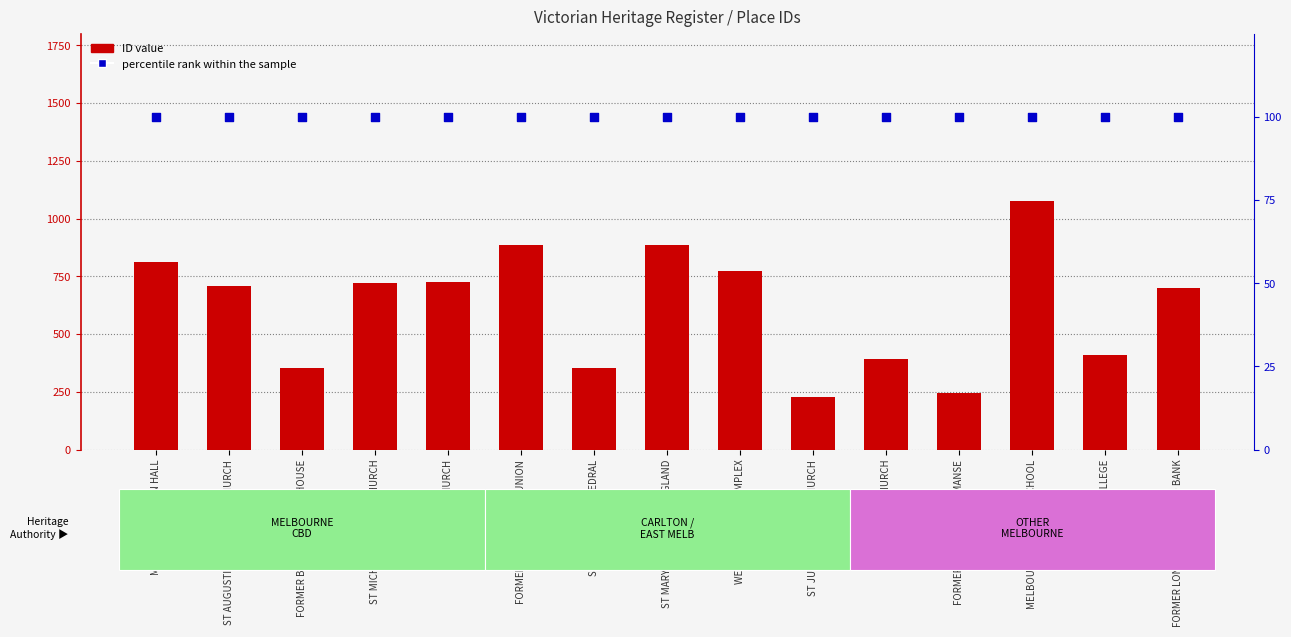

Which series contains the lowest Y value?

percentile rank within the sample